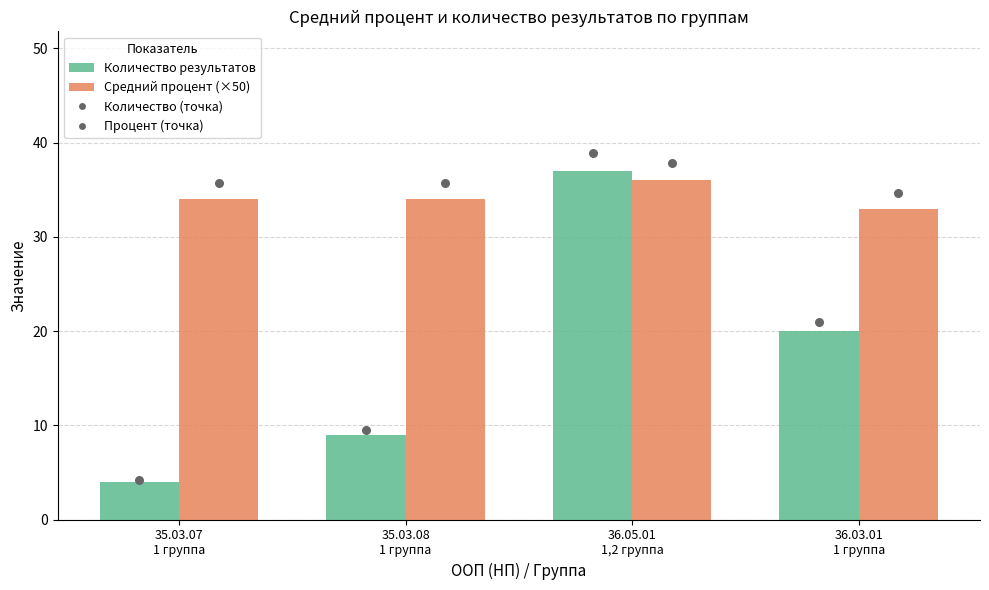

Which series has the largest total across all categories?

Средний процент (×50)